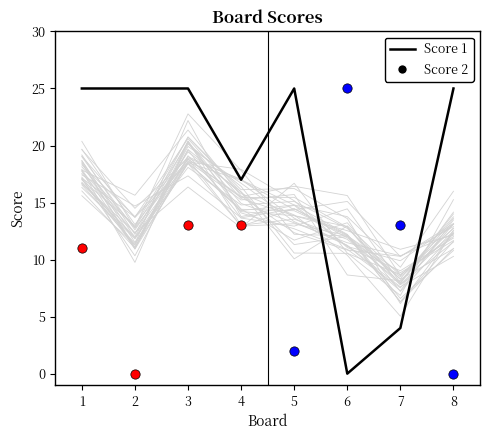

Approximately how many times larger is the value at 2 compared to 7?

6.2